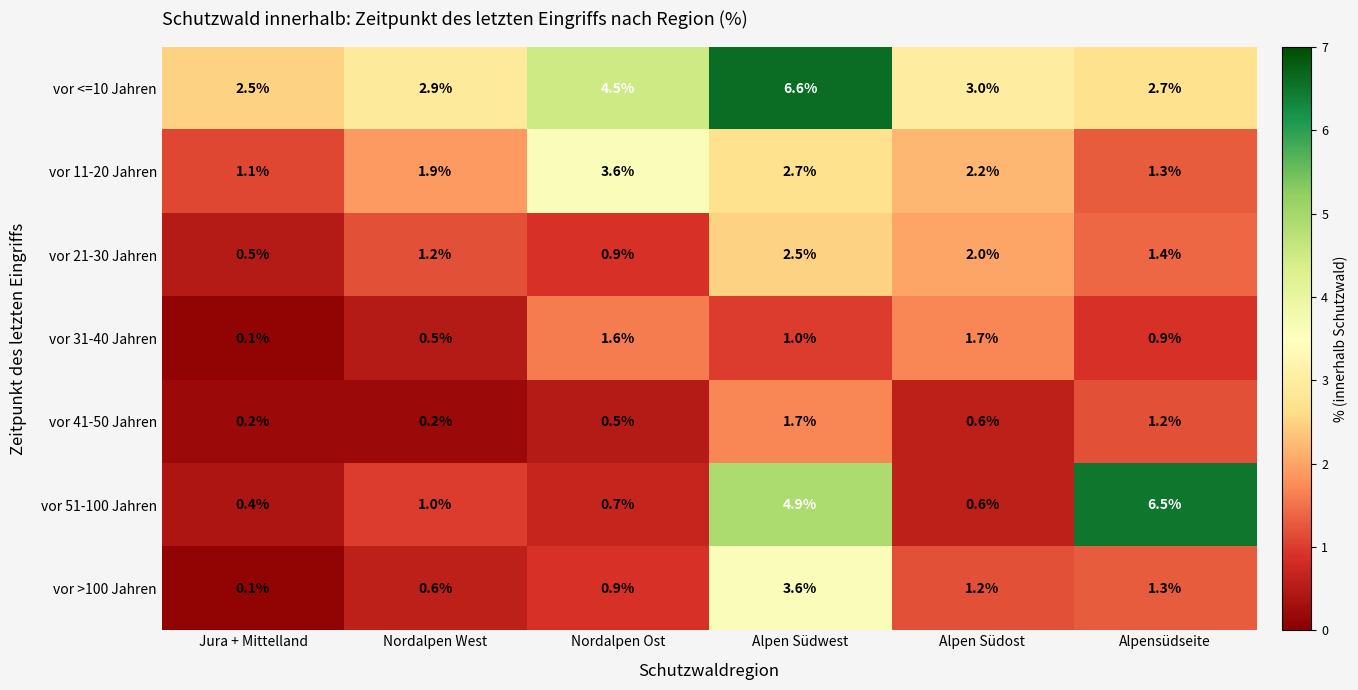

Rank the series at Nordalpen West from lowest to highest value.

vor 41-50 Jahren, vor 31-40 Jahren, vor >100 Jahren, vor 51-100 Jahren, vor 21-30 Jahren, vor 11-20 Jahren, vor <=10 Jahren